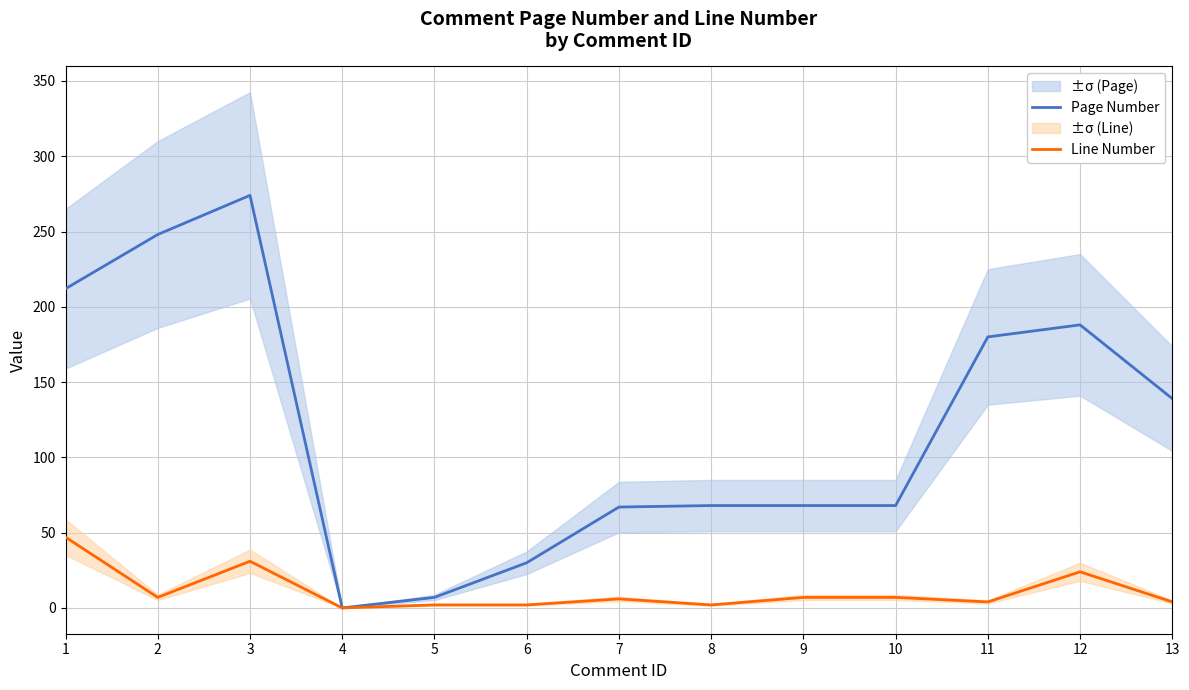

List the series in order of their peak value, lowest first.

Line Number, Page Number